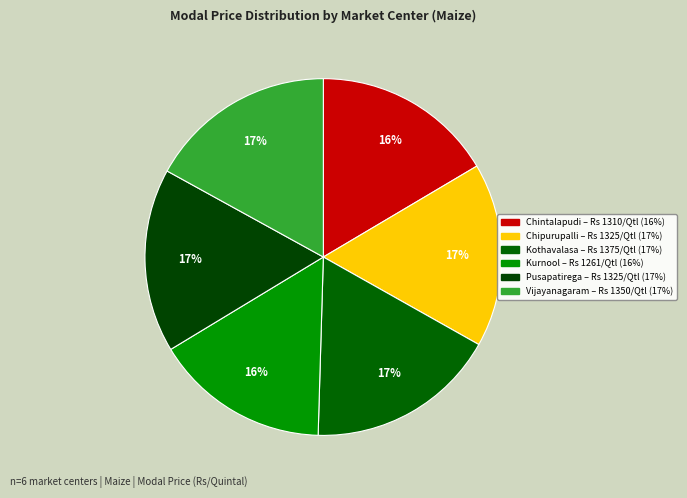

Count the number of slices in the pie.

6